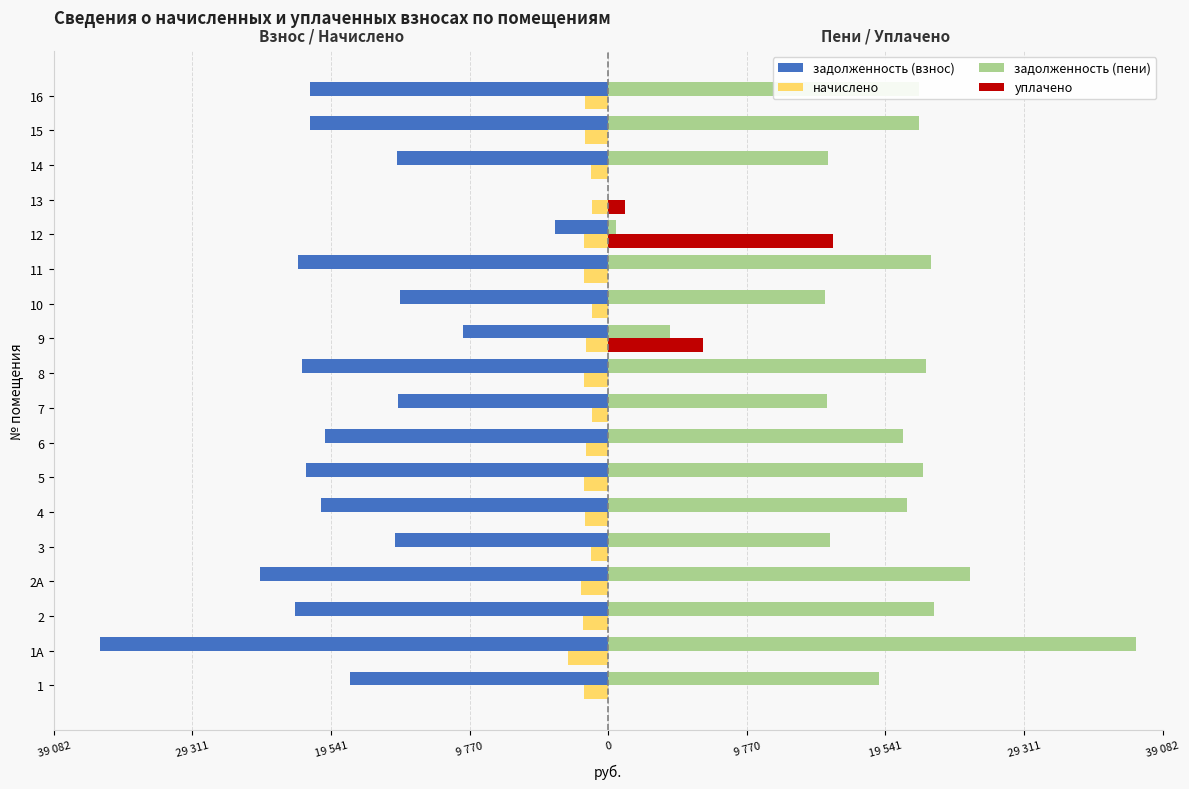

What are all the series names shown in the legend?

задолженность (взнос), начислено, задолженность (пени), уплачено